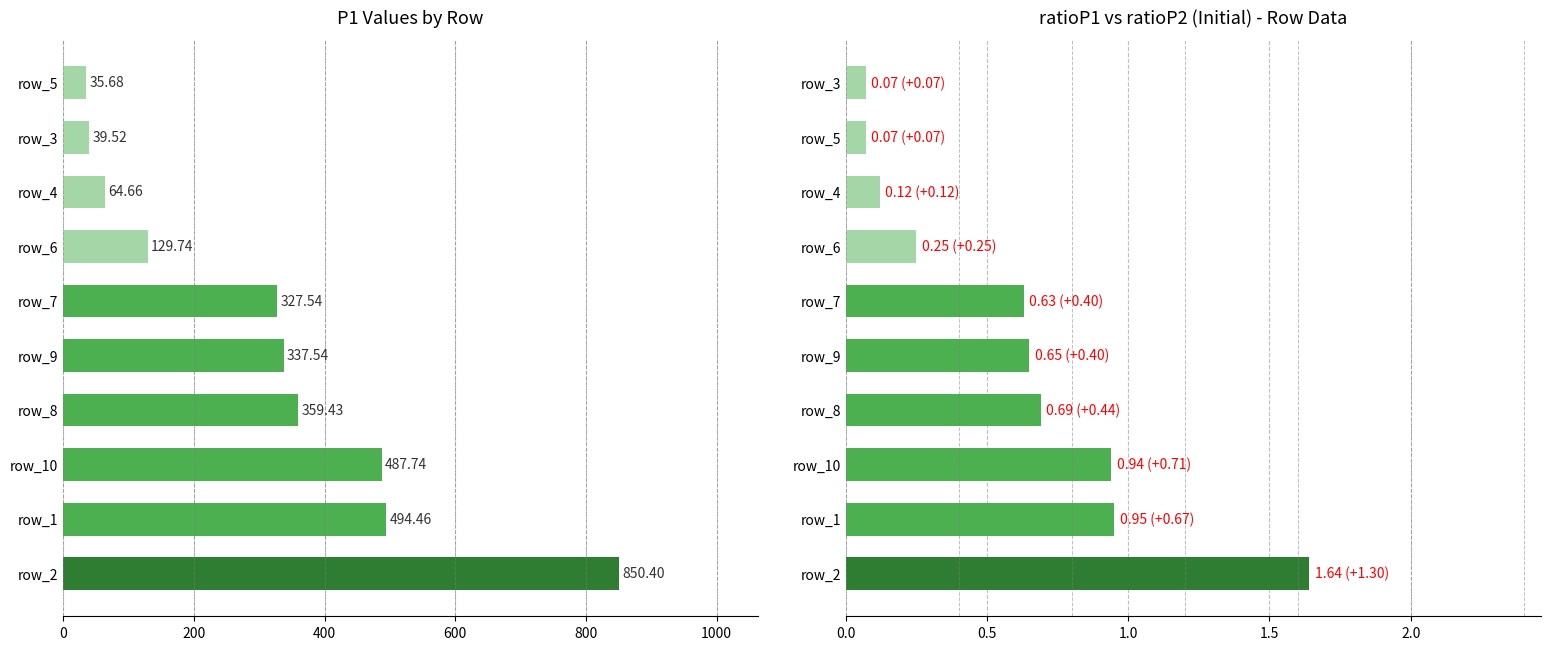

How many data points in P1 are less than 337?

5